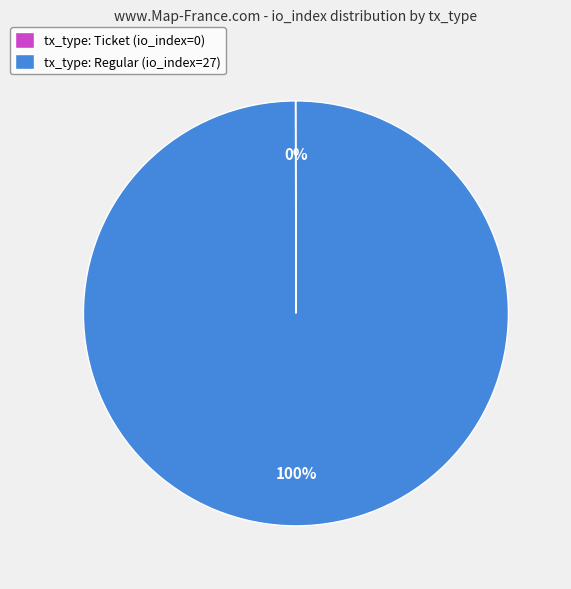

The tx_type: Regular (io_index=27) slice represents 92% of the pie. True or false?

False